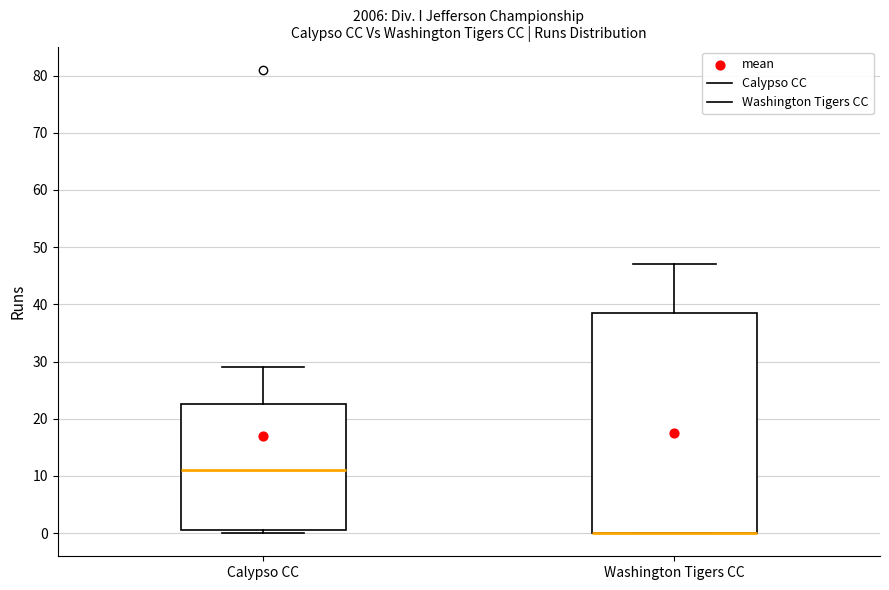

Reading left to right, read every box against the y-axis: the position of its median line, the range the box covers, and the ends of its whiskers. The values are not printed on the chart, so give them approximately, as read against the axis.

Calypso CC: median 11, box 1 to 23, whiskers 0 to 29
Washington Tigers CC: median 0 (drawn on the box's lower edge), box 0 to 39, whiskers 0 to 47